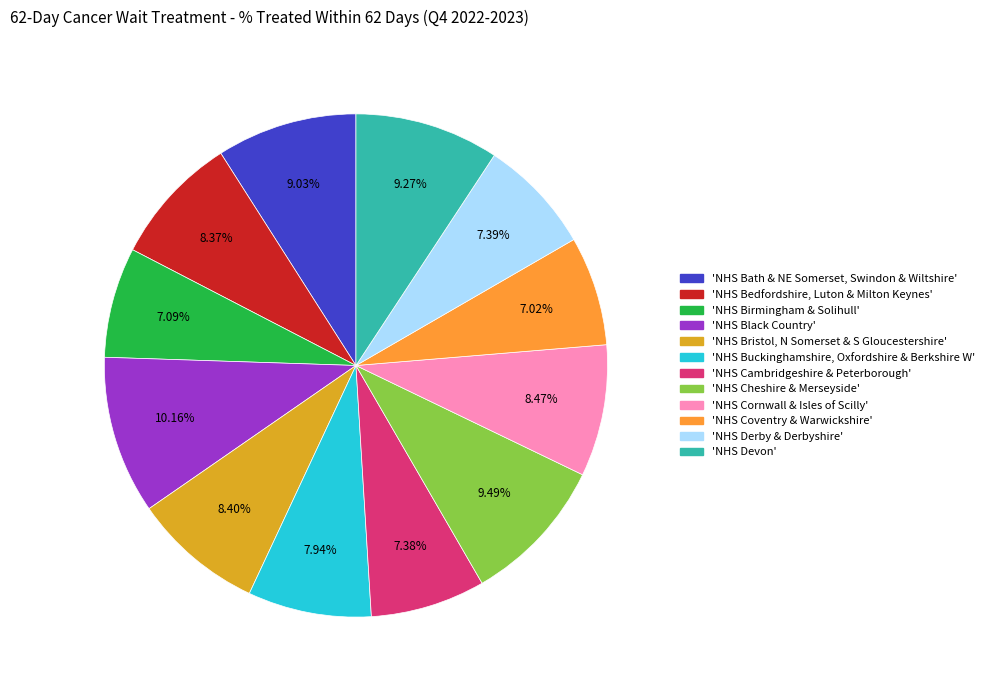

Does any single category account for the majority?

No